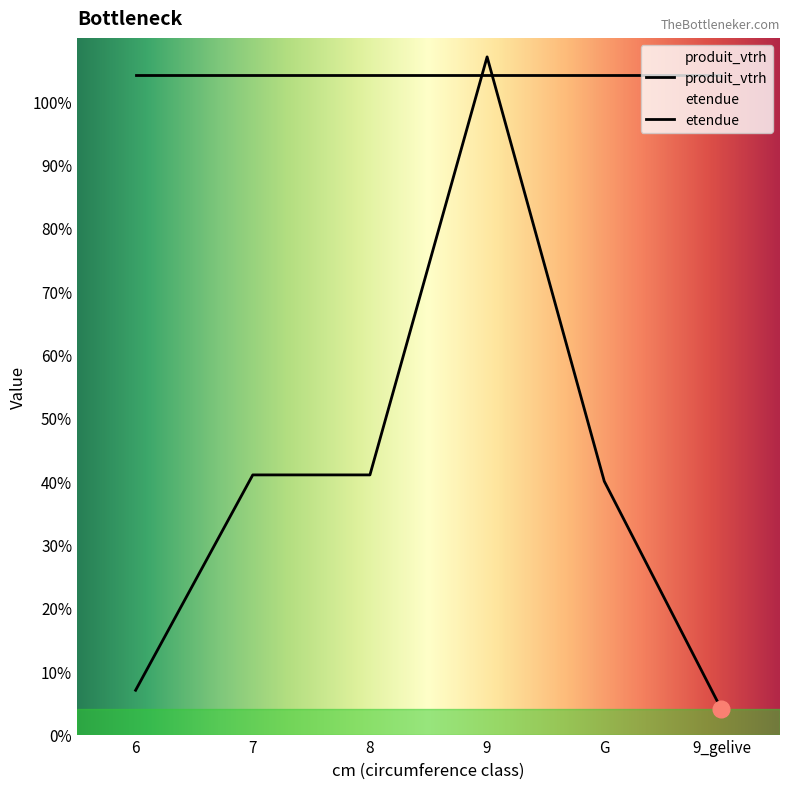

What is the difference between the second highest and minimum values in the produit_vtrh series?

37.0